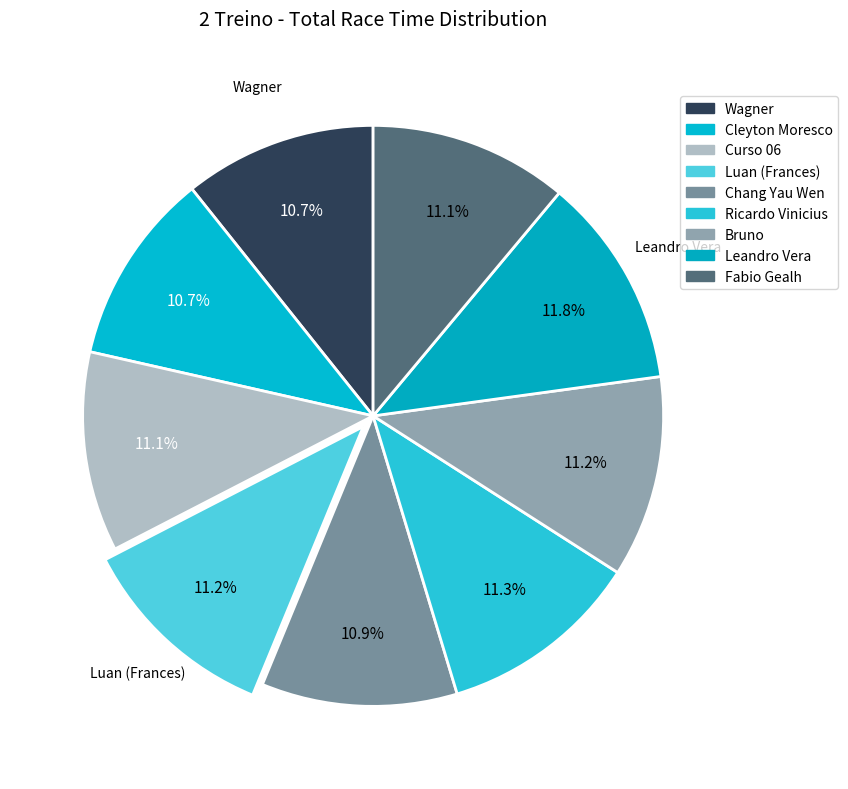

The Ricardo Vinicius slice represents 5% of the pie. True or false?

False